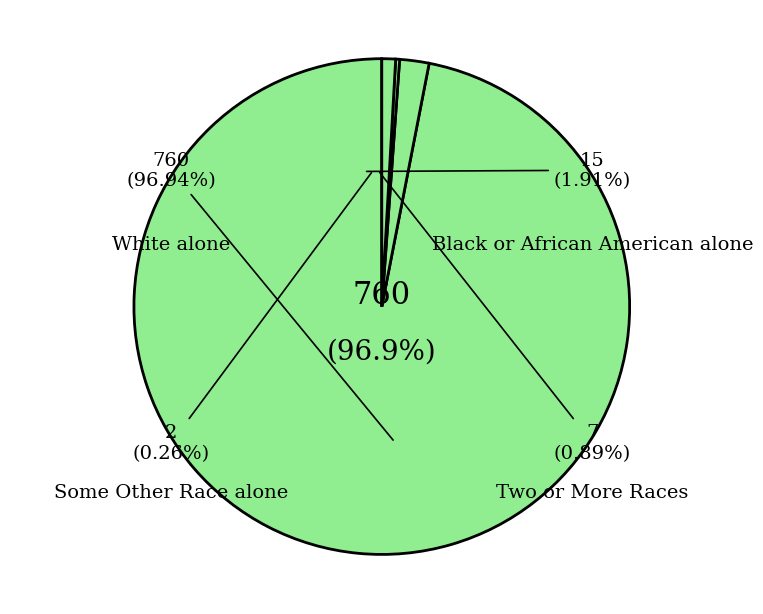

Between Black or African American alone and White alone, which is larger?

White alone